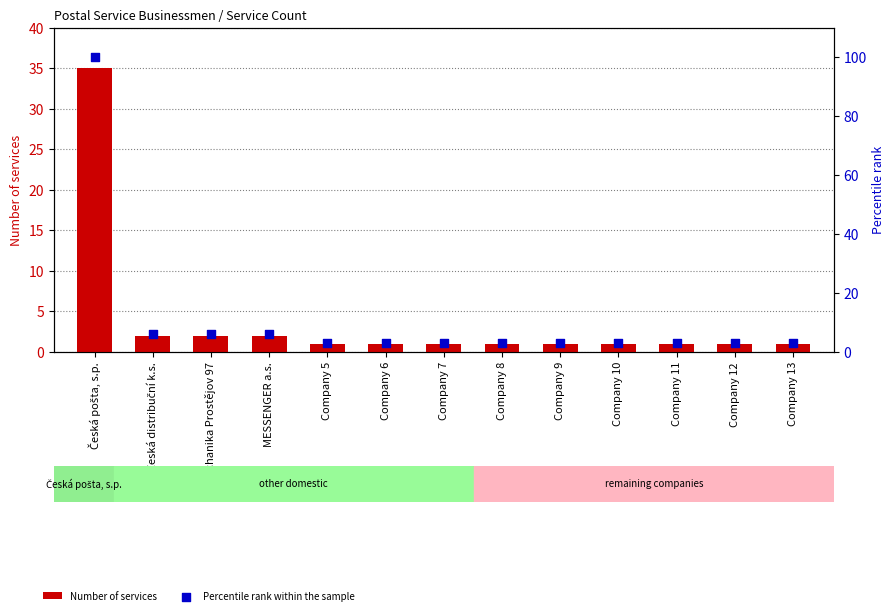

Which series contains the lowest Y value?

Number of services